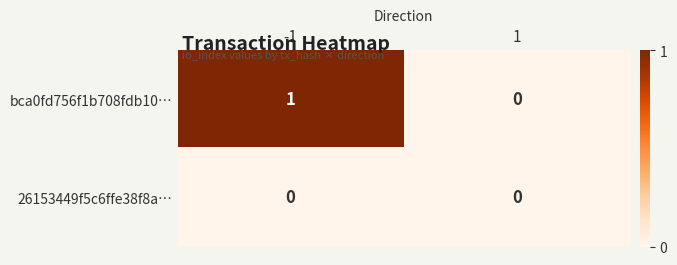

List the series in order of their overall mean, lowest first.

26153449f5c6ffe38f8a…, bca0fd756f1b708fdb10…